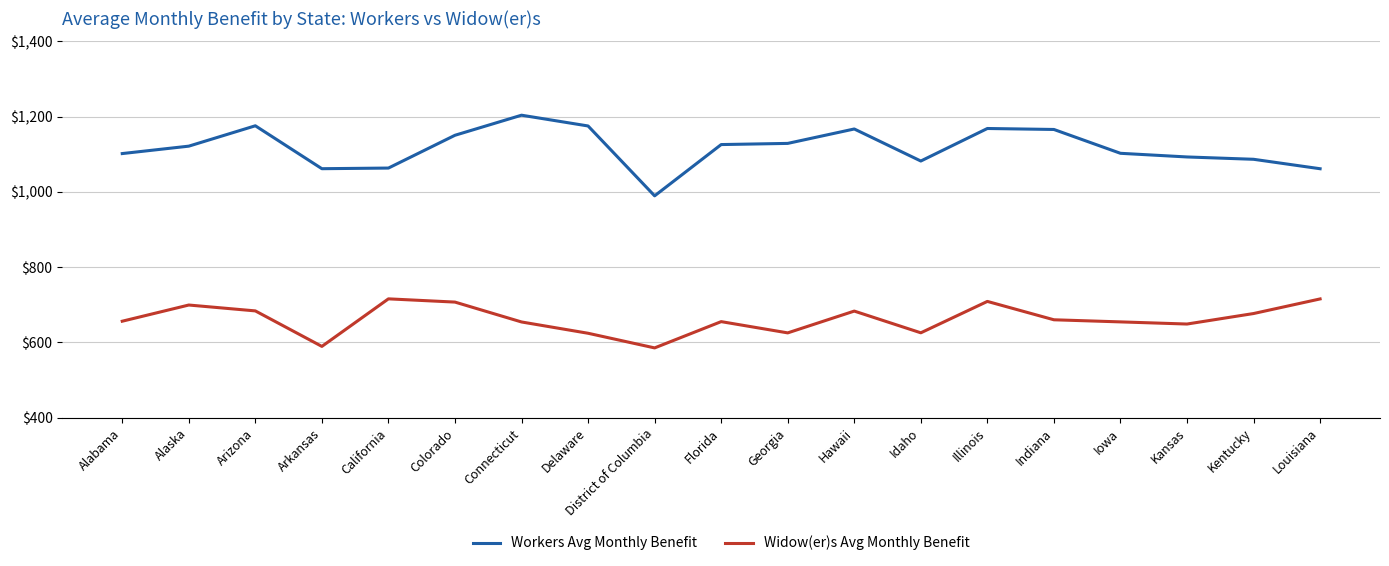

True or false: Workers Avg Monthly Benefit and Widow(er)s Avg Monthly Benefit intersect in this chart.

False